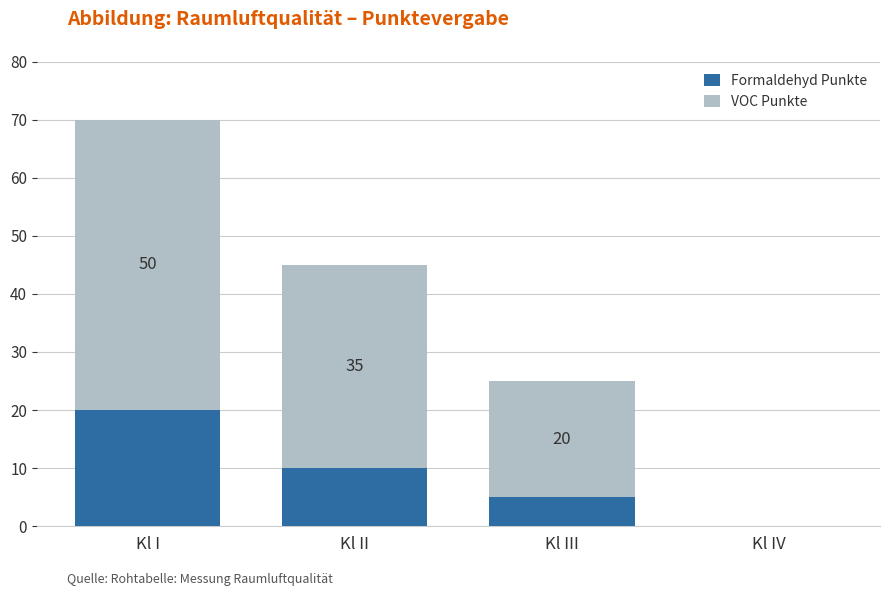

The value of Formaldehyd Punkte at Kl IV is 0. True or false?

True